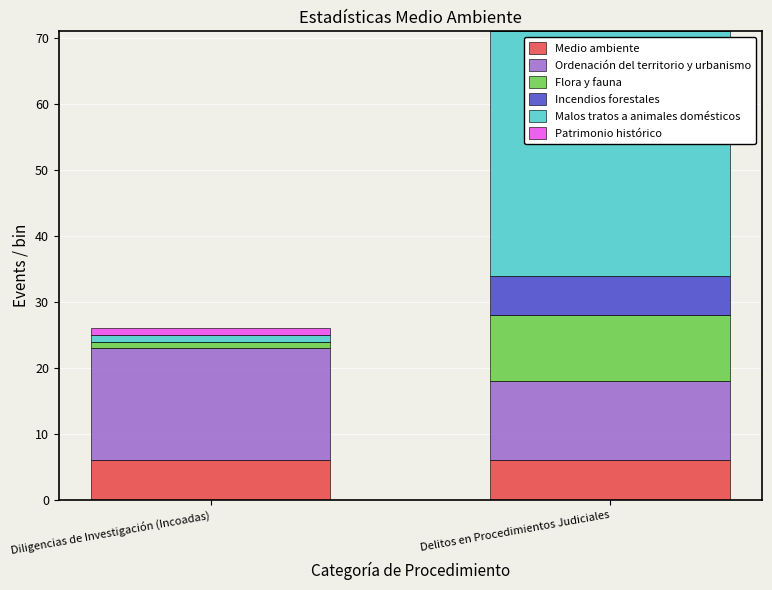

Reading left to right, transcribe the values for Medio ambiente.

Diligencias de Investigación (Incoadas)=6	Delitos en Procedimientos Judiciales=6